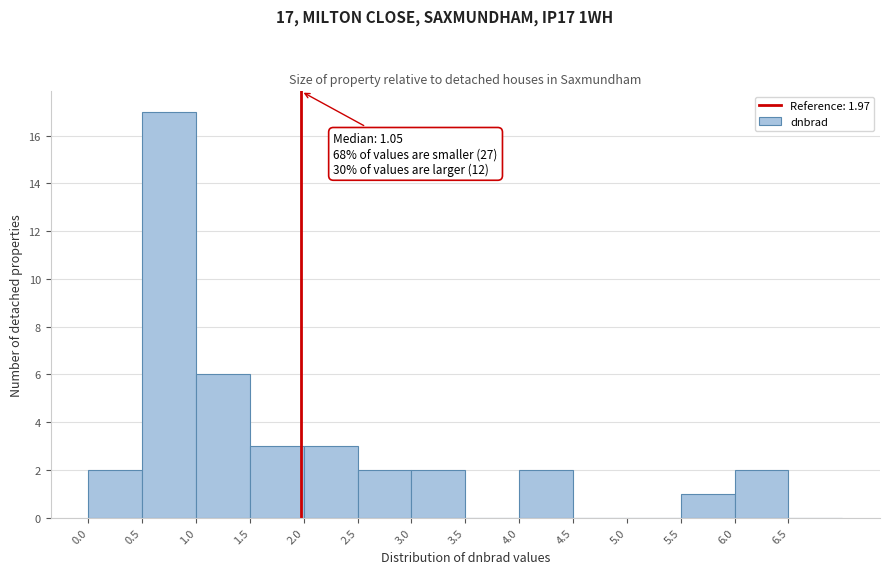

Which range on the x-axis has the tallest bar?

0.5 to 1.0